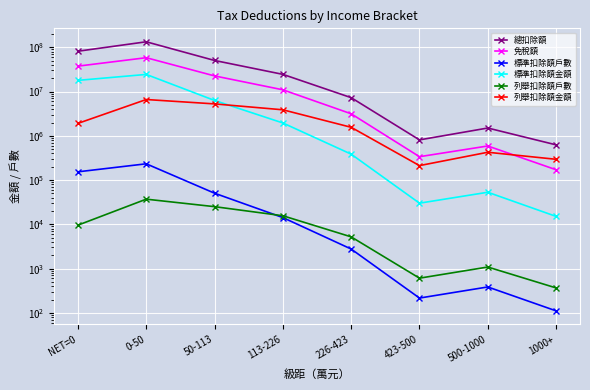

Between 0-50 and 113-226, which is larger?

0-50